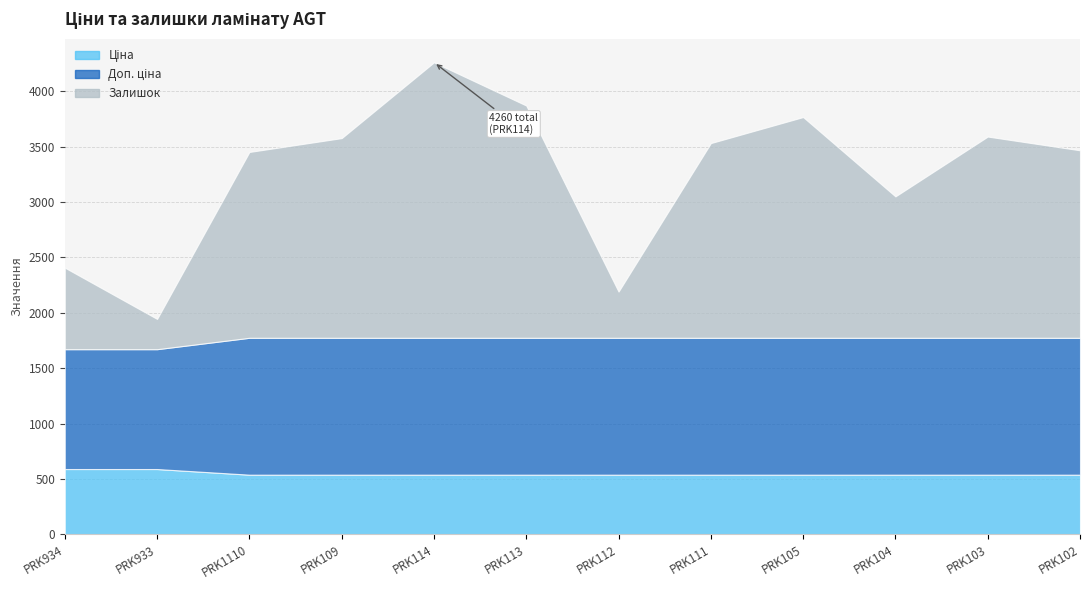

Reading left to right, list all the values displayed in this chart.

Ціна: 589.9	589.9	539.0	539.0	539.0	539.0	539.0	539.0	539.0	539.0	539.0	539.0
Доп. ціна: 1081.7	1081.7	1235.4	1235.4	1235.4	1235.4	1235.4	1235.4	1235.4	1235.4	1235.4	1235.4
Залишок: 736.0	273.0	1677.0	1802.0	2486.0	2096.0	417.0	1757.0	1992.0	1276.0	1816.0	1692.0